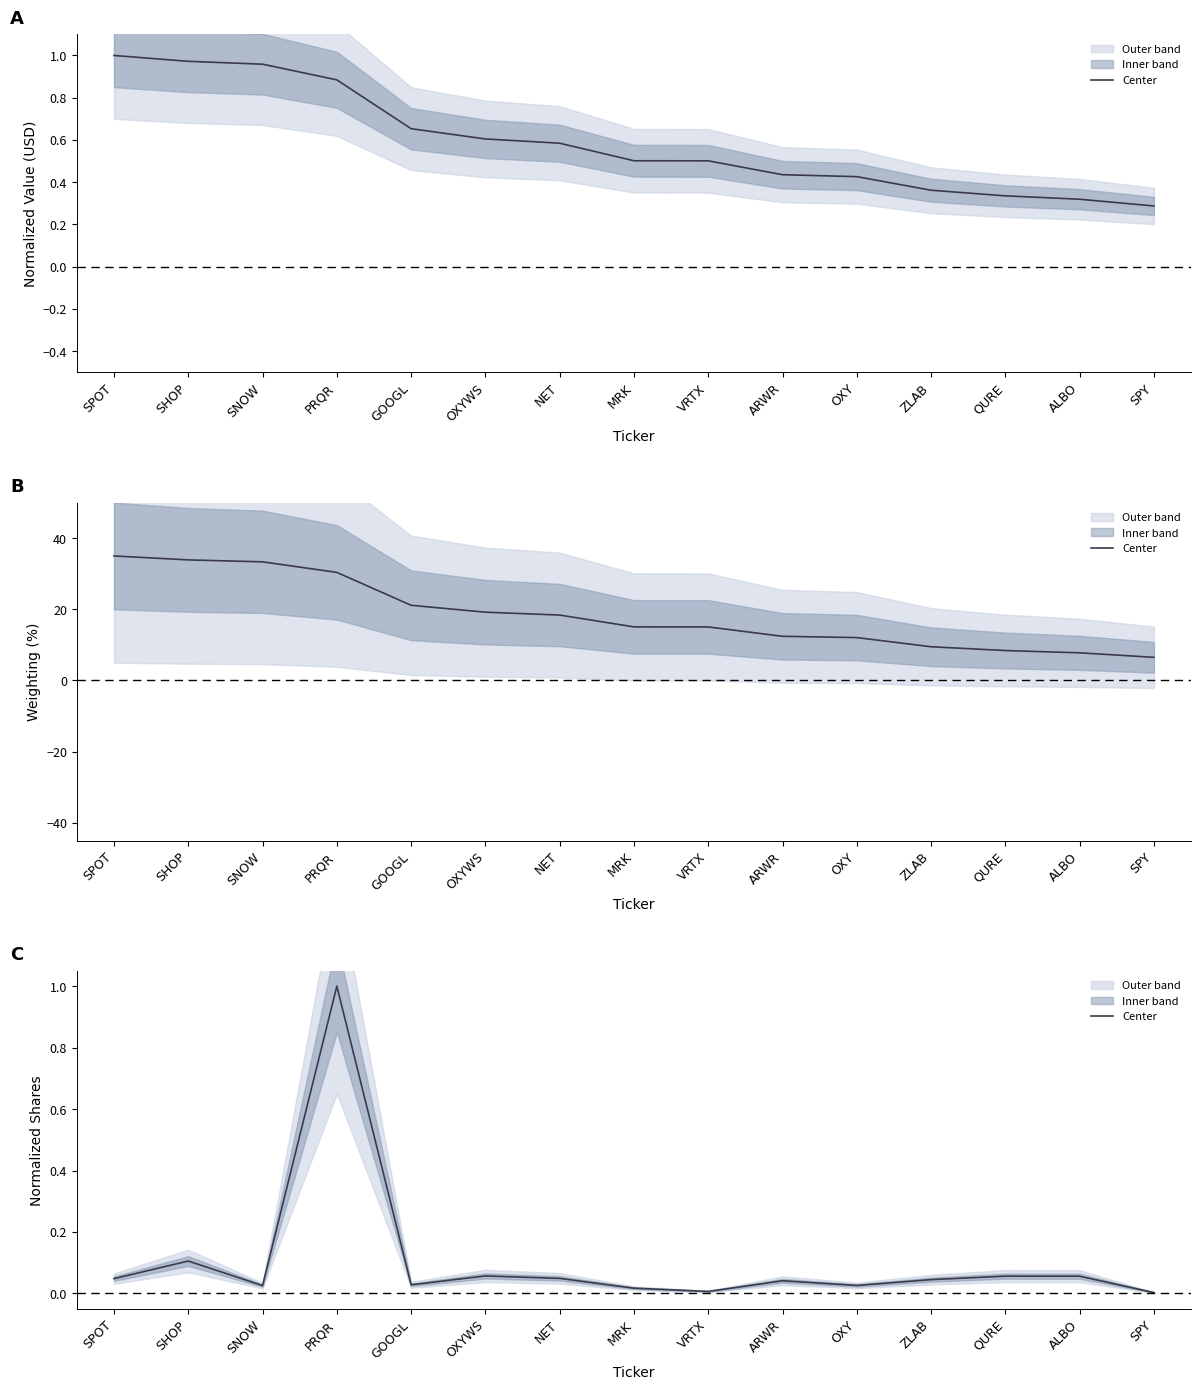

Which has a higher value, SPOT or GOOGL?

SPOT